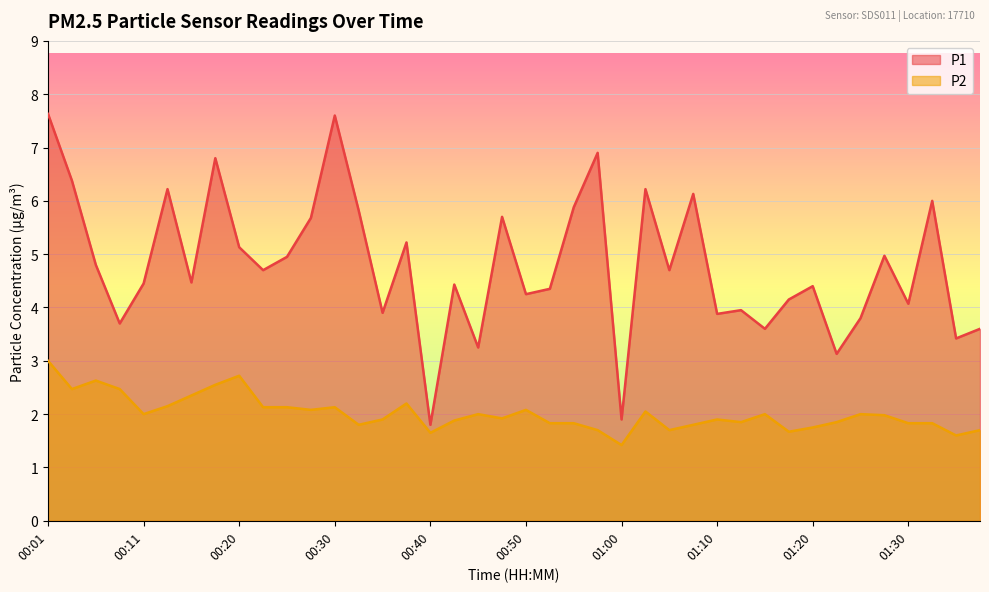

What position from the left is 01:35?

39